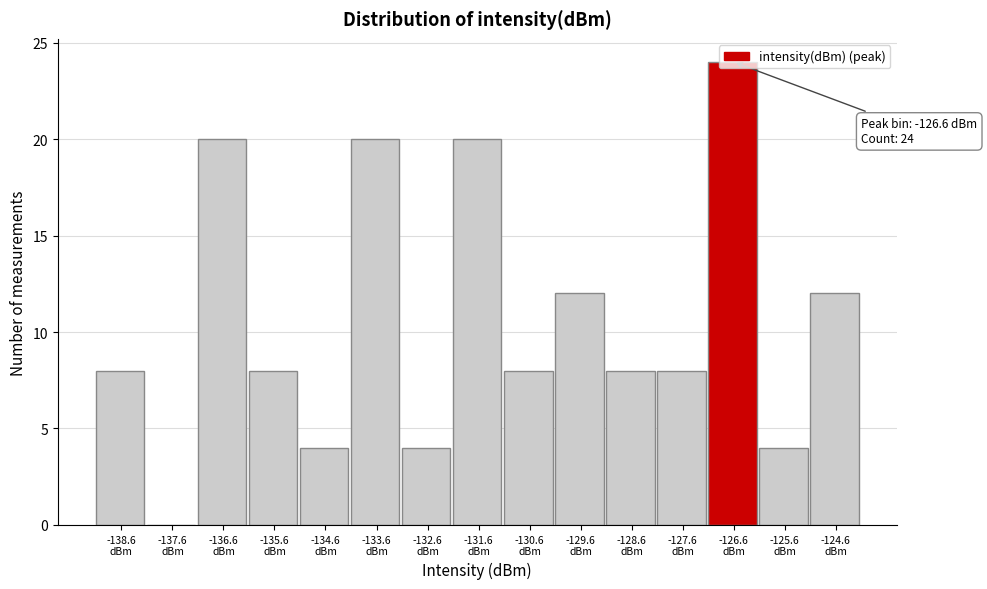

Over which range of the x-axis is the bar tallest?

-127.2 to -126.2